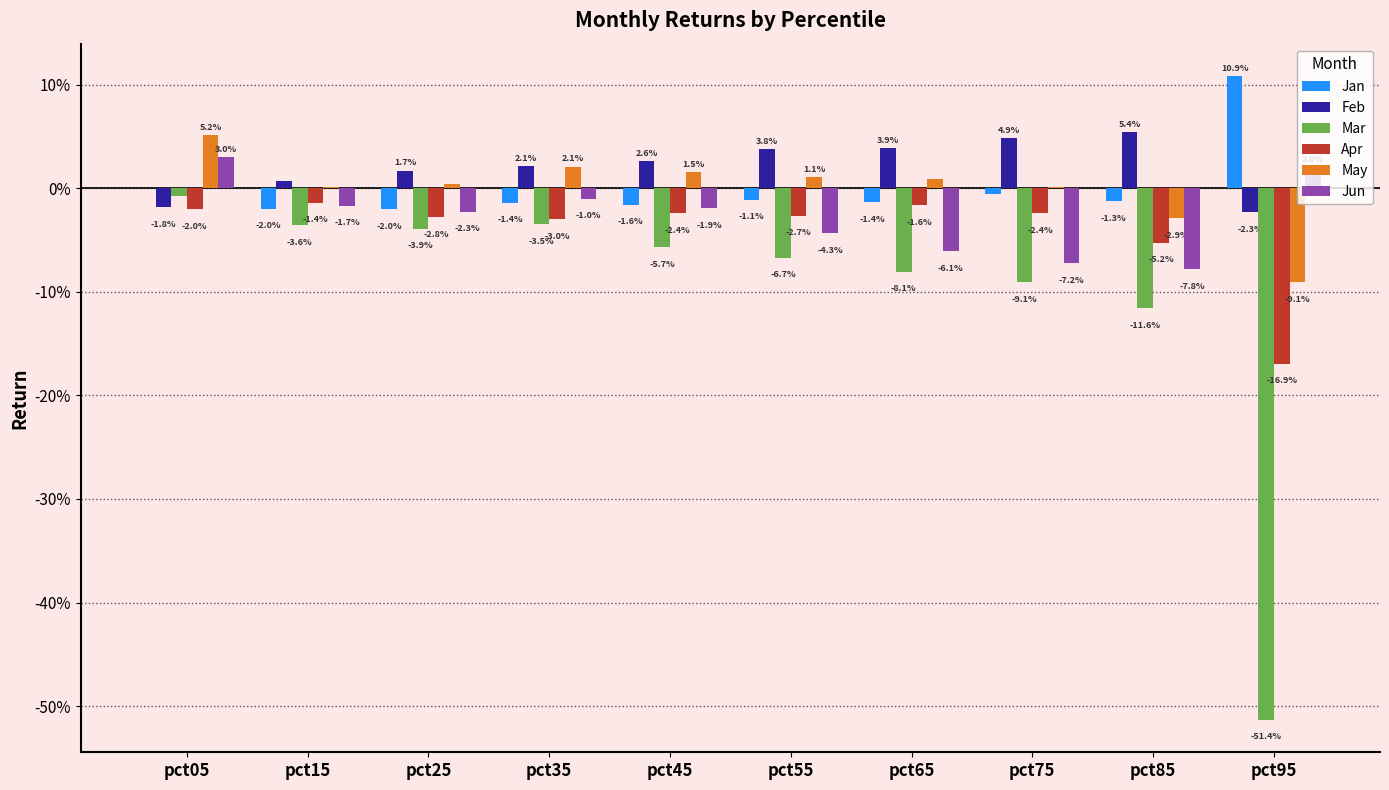

What are all the series names shown in the legend?

Jan, Feb, Mar, Apr, May, Jun